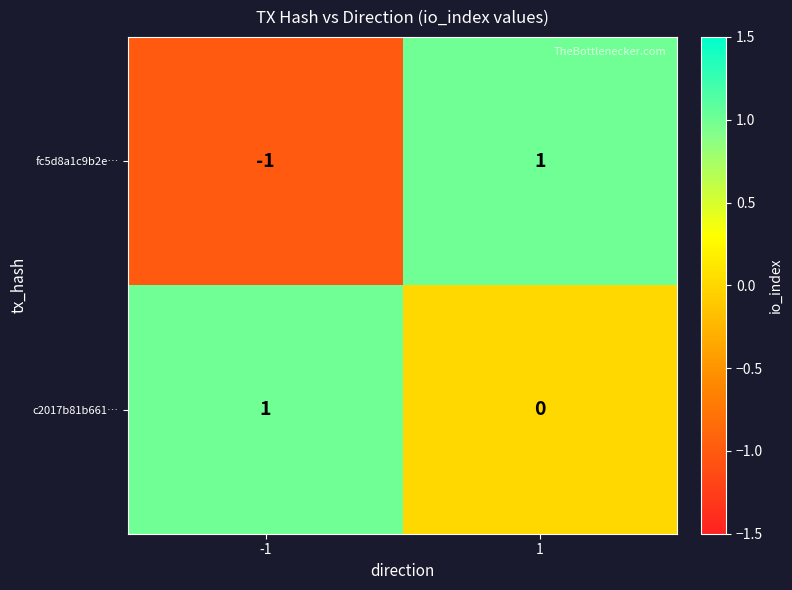

Which series has the largest range (max minus min)?

fc5d8a1c9b2e…